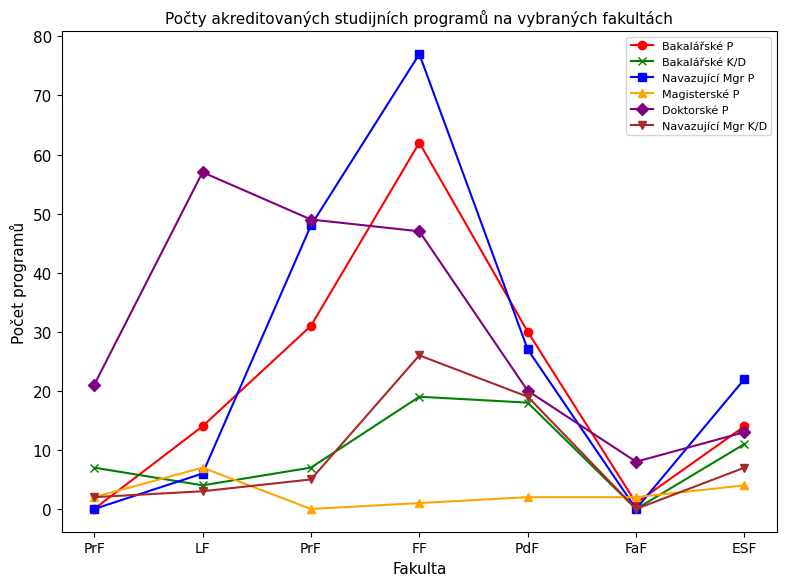

Which category has the lowest value in the Bakalářské K/D series?

FaF